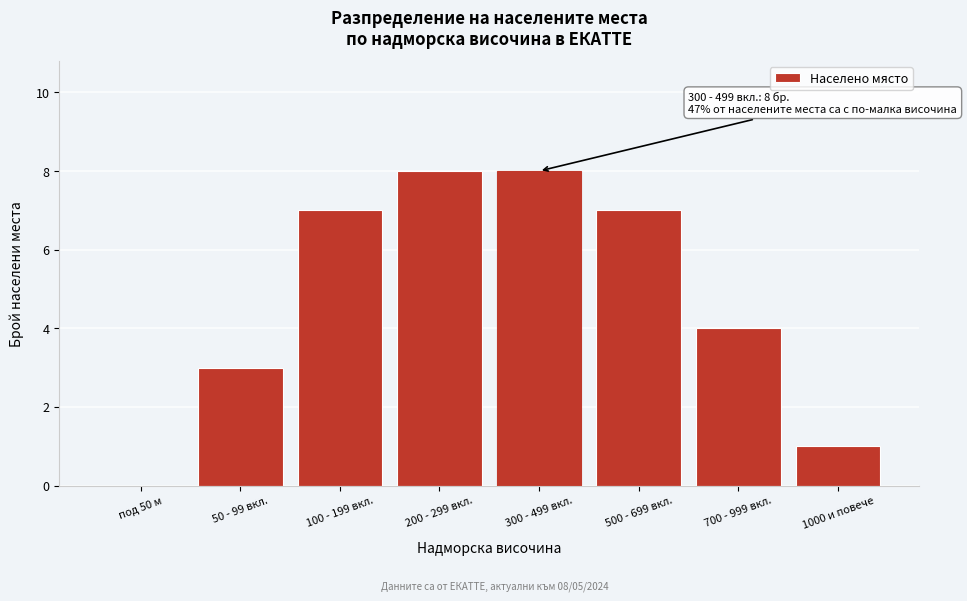

Reading right to left, list all the values displayed in this chart.

1000 и повече=1	700 - 999 вкл.=4	500 - 699 вкл.=7	300 - 499 вкл.=8	200 - 299 вкл.=8	100 - 199 вкл.=7	50 - 99 вкл.=3	под 50 м=0